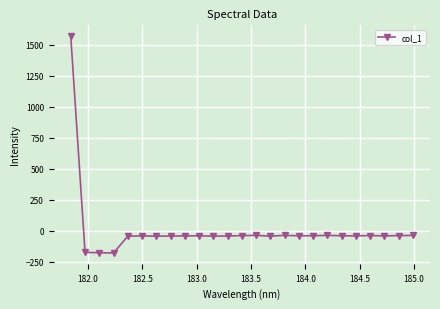

What is the smallest value displayed?

-179.2